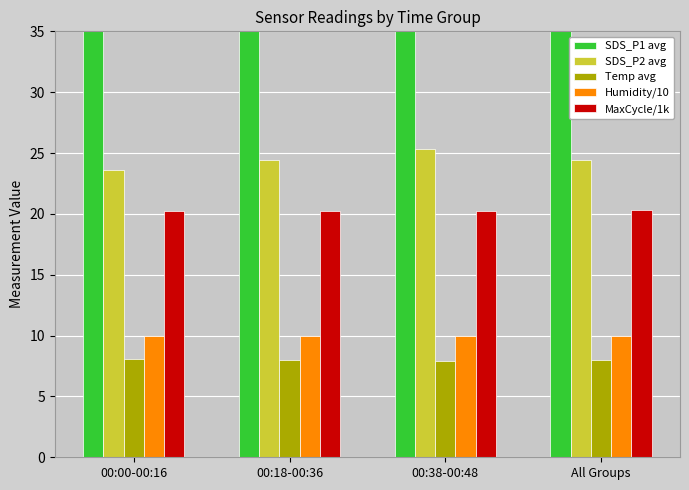

What is the label of the 1st bar from the left?

00:00-00:16